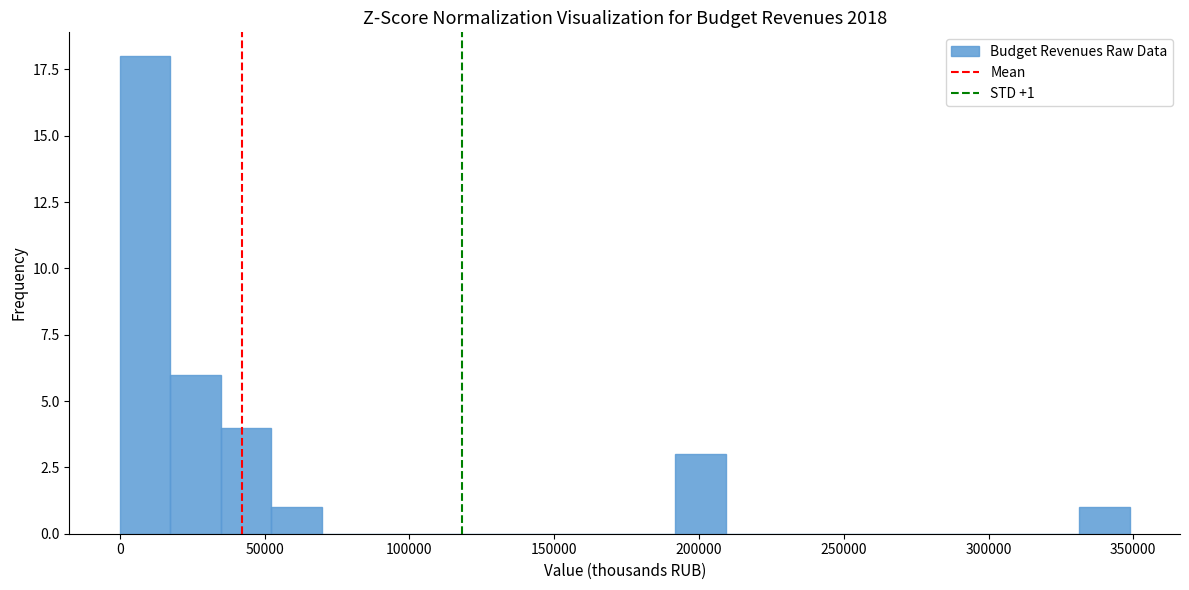

Read against the x-axis, roughly where is the centre of the tallest bar?

10000